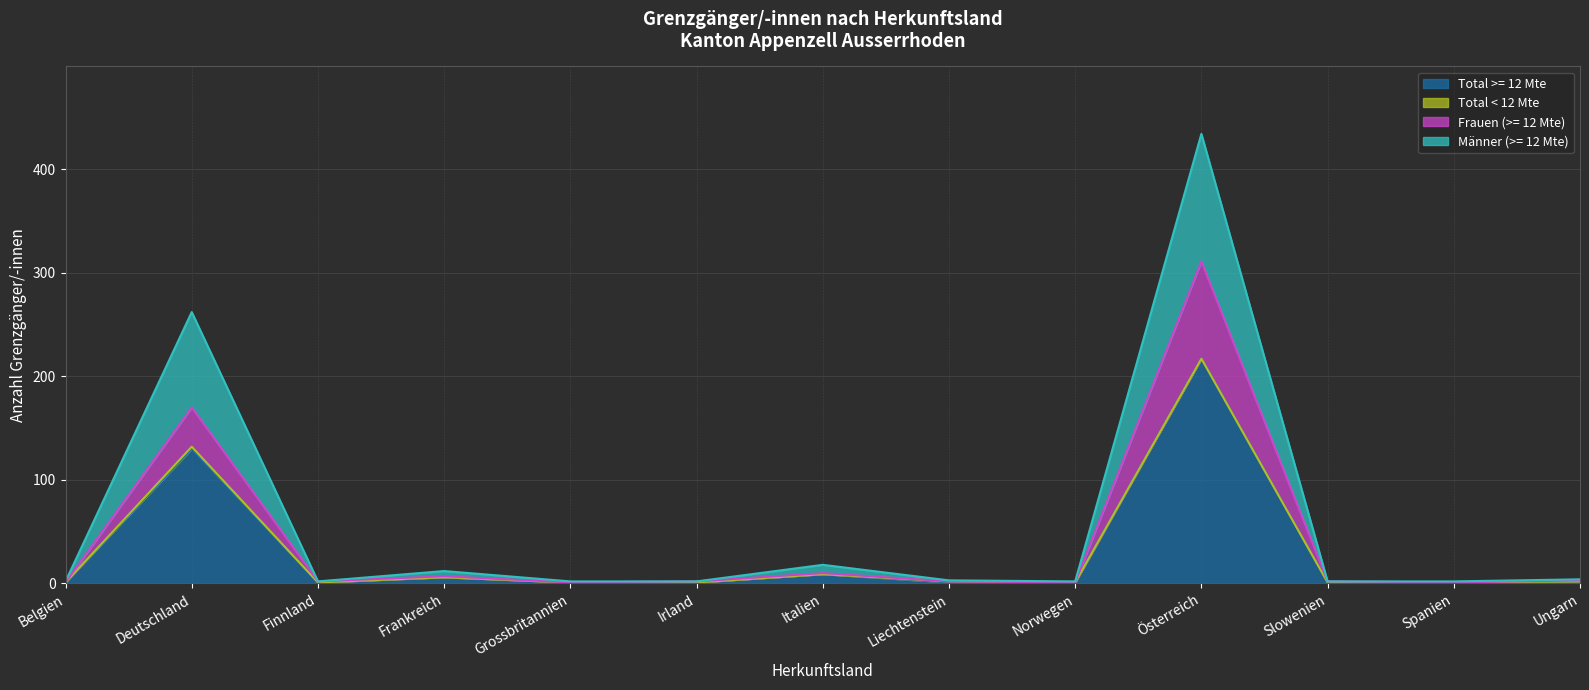

Where is the first local minimum for Frauen (>= 12 Mte)?

Finnland